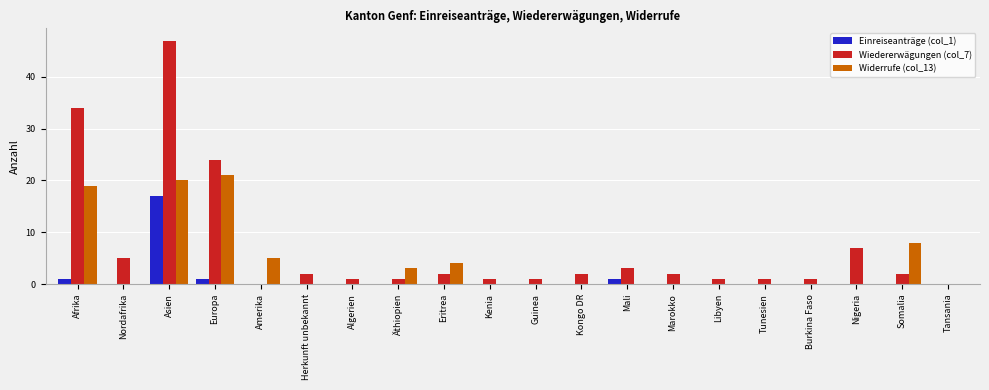

Which series changed the most between Äthiopien and Burkina Faso?

Widerrufe (col_13)